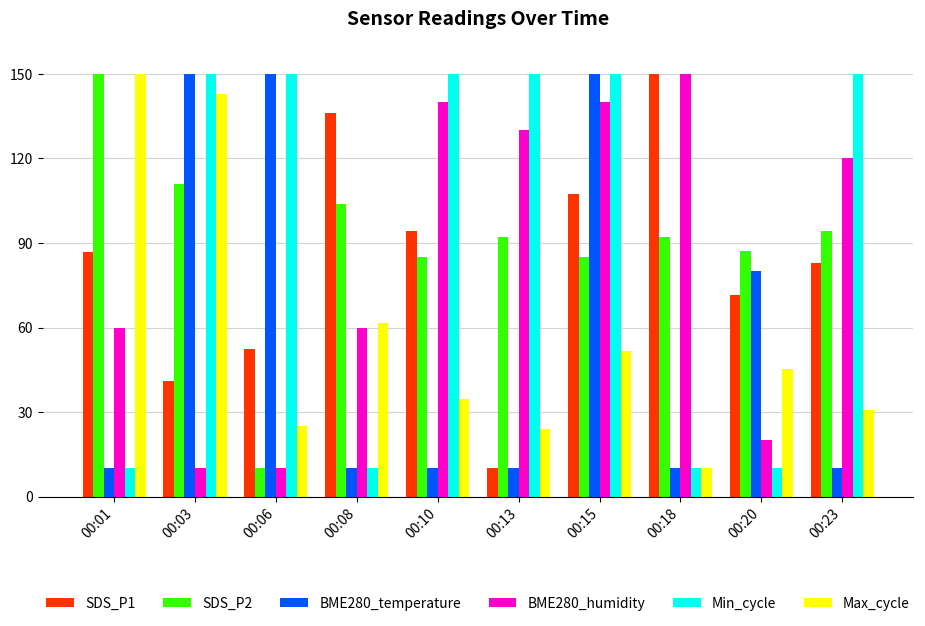

Between 00:10 and 00:13, which series saw the biggest shift?

SDS_P1